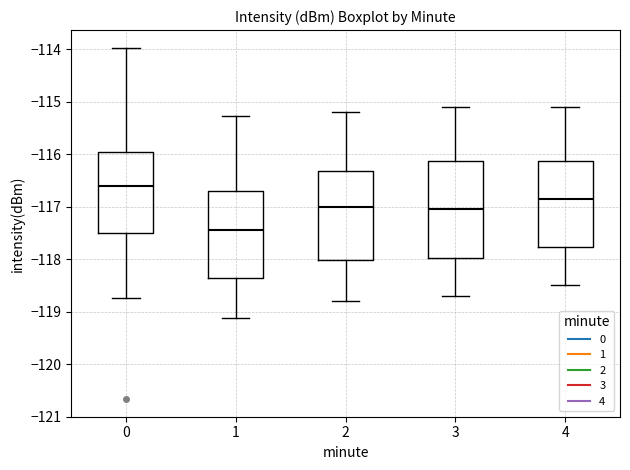

Where is the upper edge of the box at x = 0 on the y-axis? The values are not printed on the chart, so give them approximately, as read against the axis.

-115.9